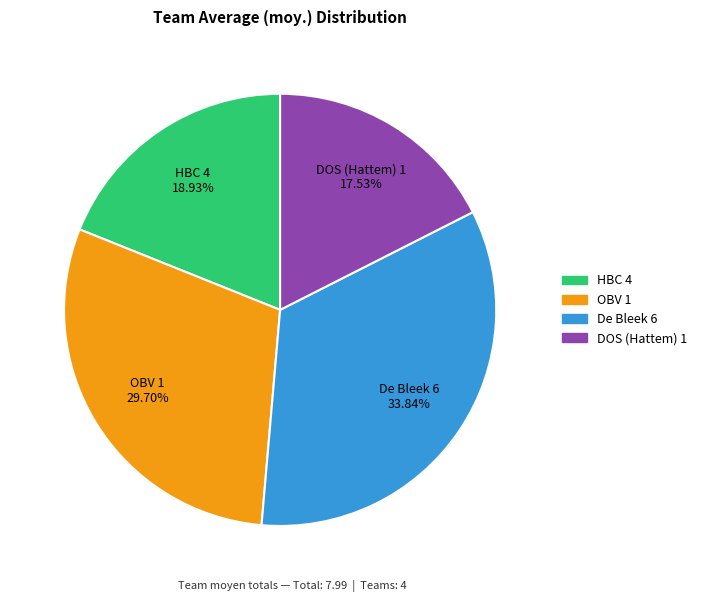

Approximately how many times larger is the value at De Bleek 6 compared to DOS (Hattem) 1?

1.9